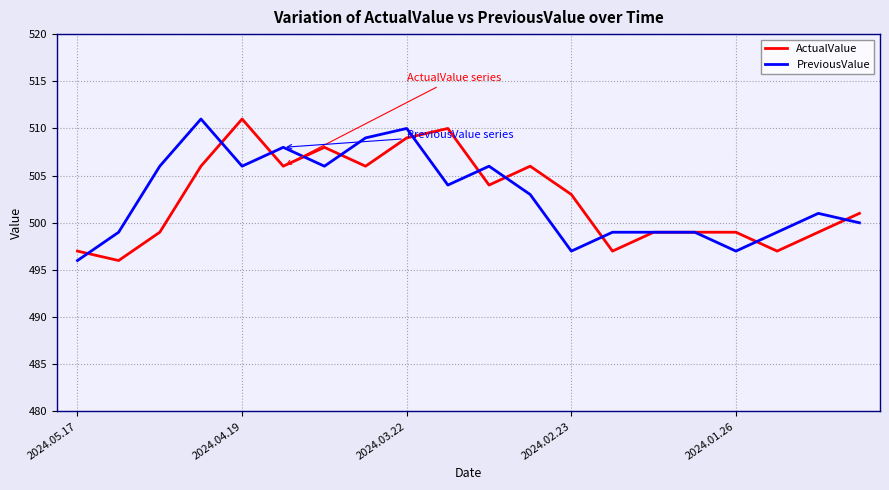

What is the average value of the ActualValue series?

503